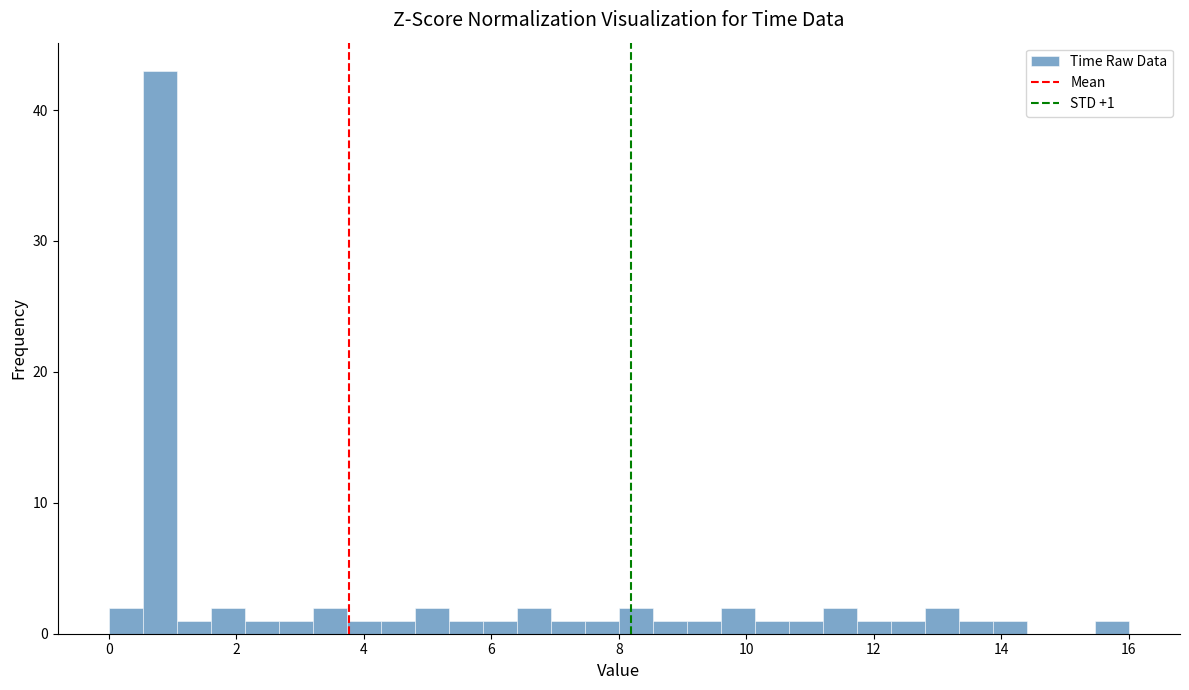

Around what value on the x-axis is the tallest bar? Give the approximate position of its centre, as read against the axis.

0.8